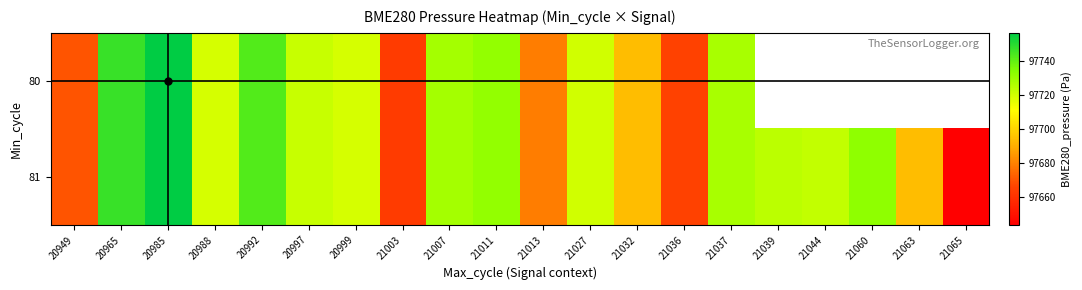

True or false: 80 has a value of 97719.1 at 20999.

True